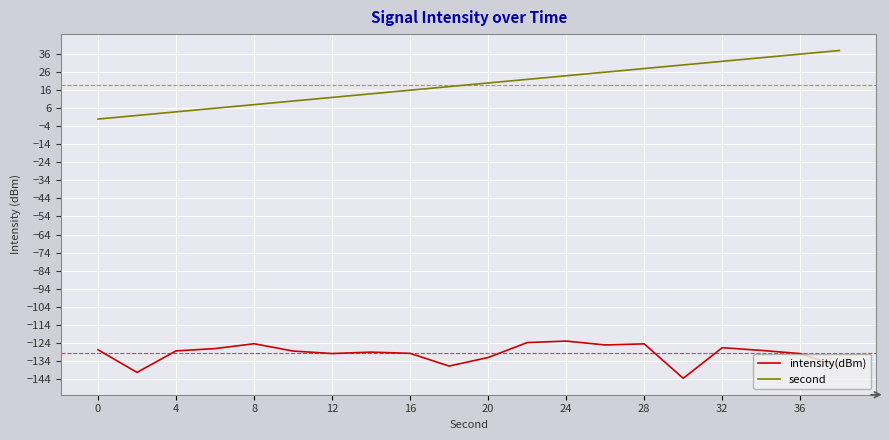

What is the maximum value shown in the chart?

38.0